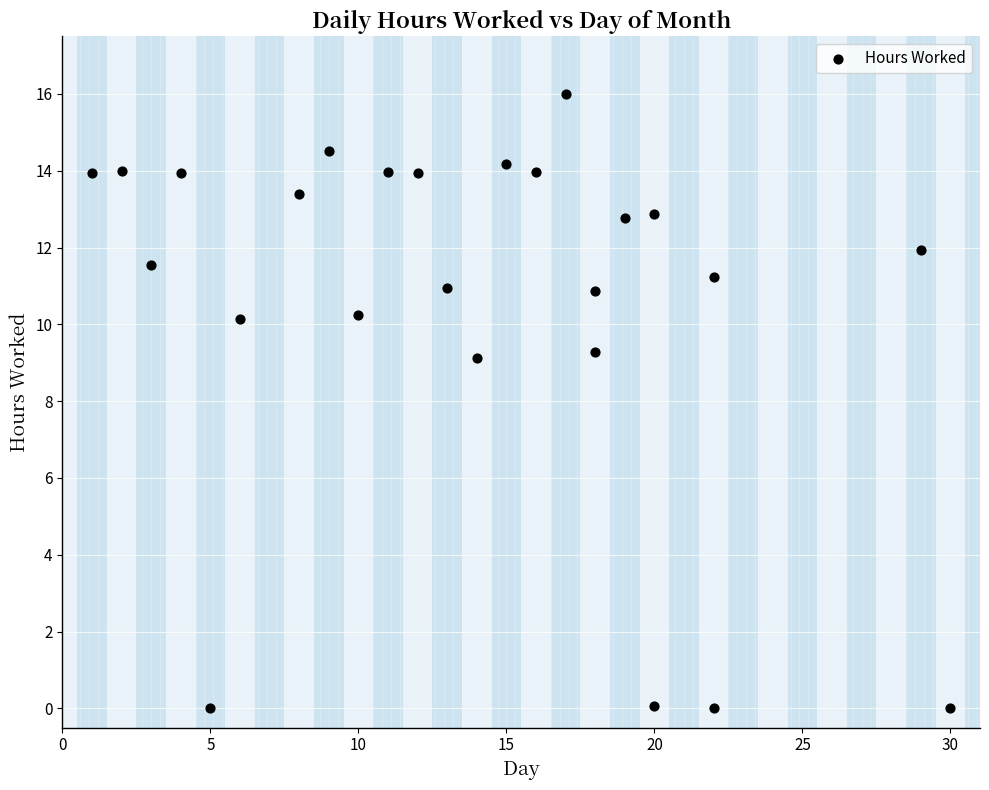

What is the range of Y values (max minus min)?

16.0